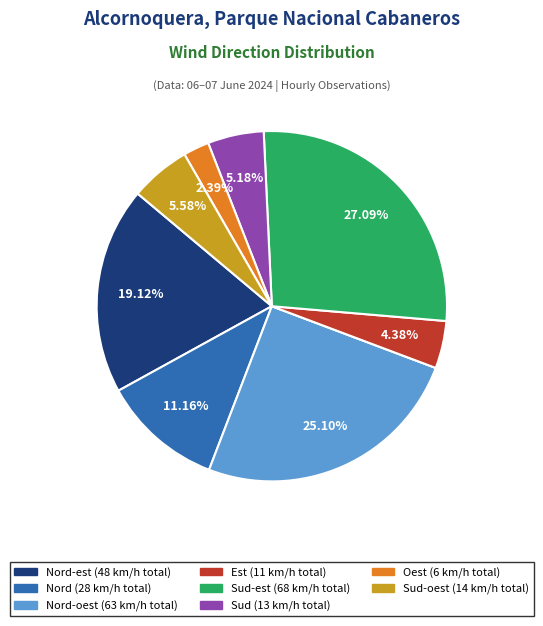

Is there any slice that represents more than half of the pie?

No